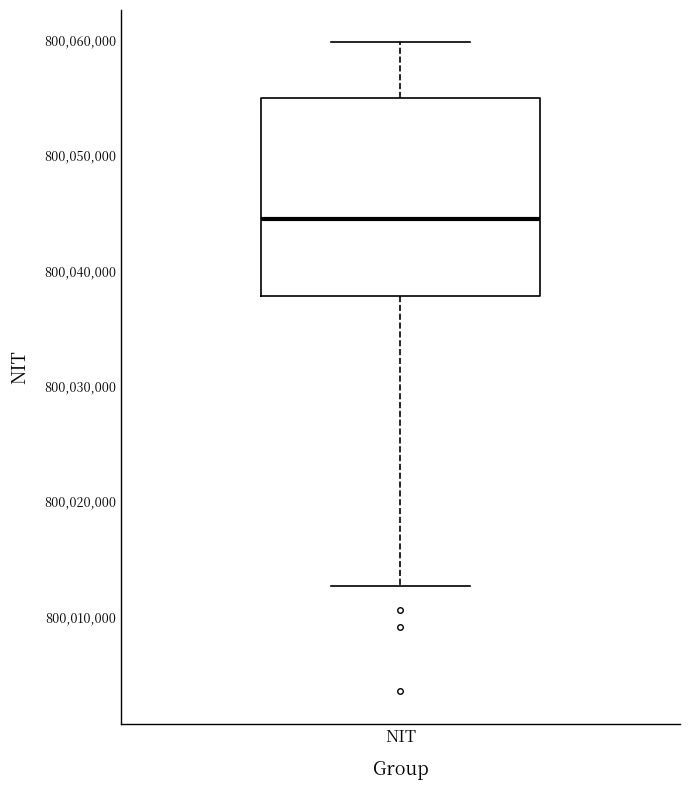

Read this box plot against the y-axis: the position of the median line, the range covered by the box, and the ends of both whiskers. The values are not printed on the chart, so give them approximately, as read against the axis.

median 800044000, box 800038000 to 800055000, whiskers 800013000 to 800060000